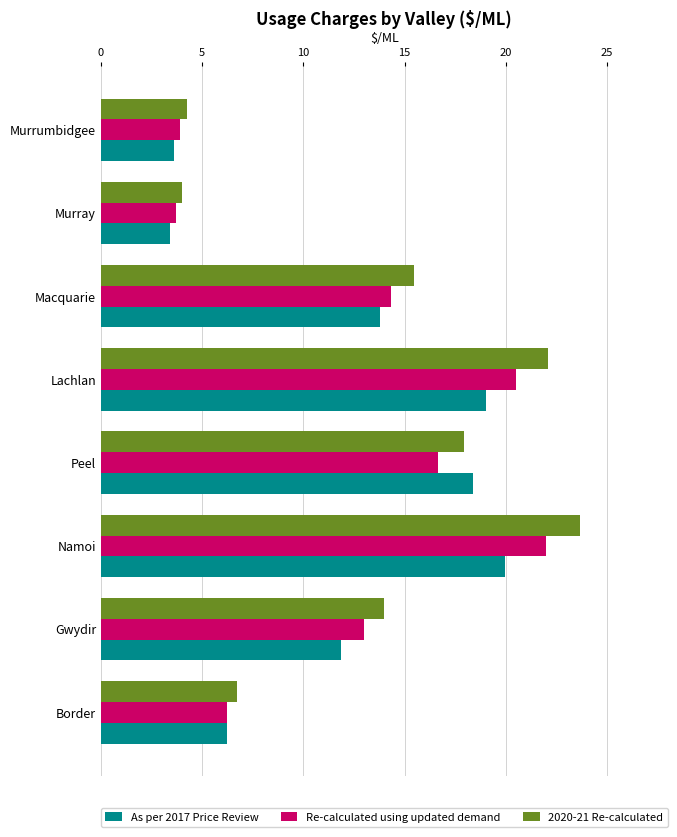

What is the spread (max minus min) of values at Gwydir?

2.1